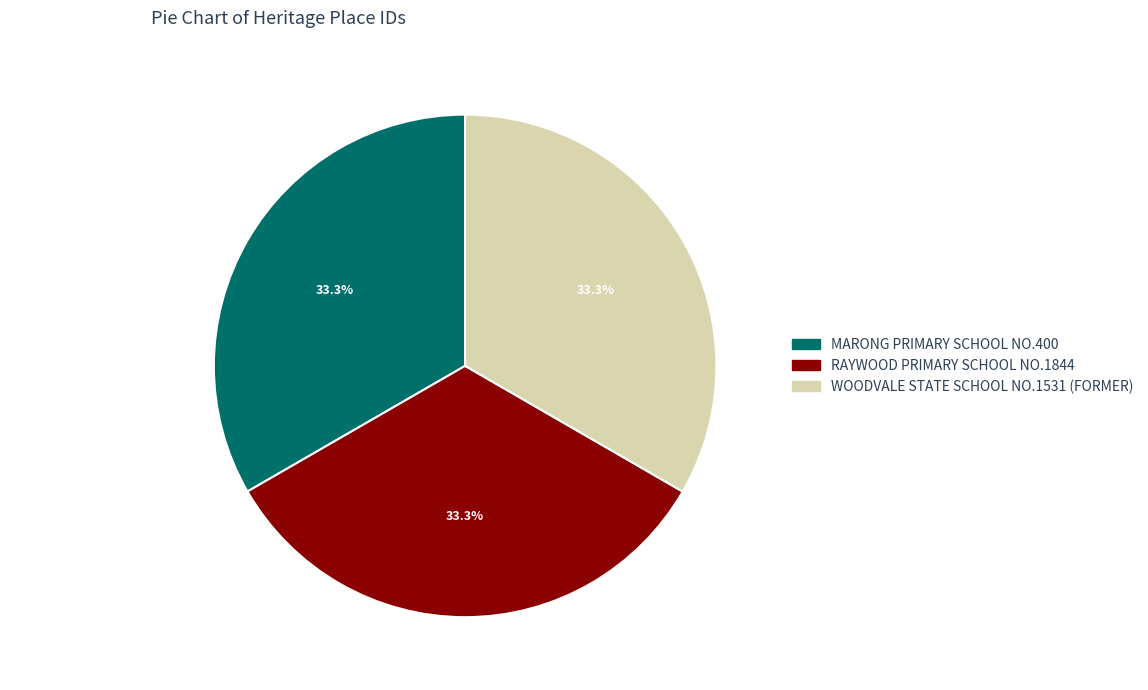

To the nearest percent, what percentage of the pie is RAYWOOD PRIMARY SCHOOL NO.1844?

33%